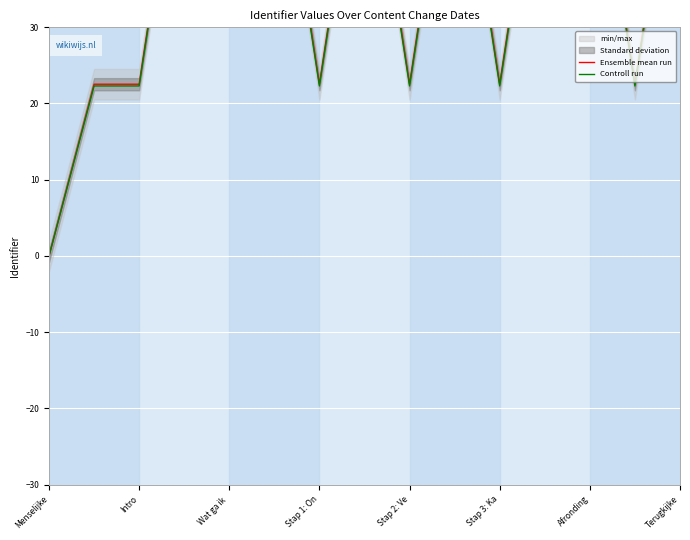

Which series has the largest total across all categories?

Ensemble mean run